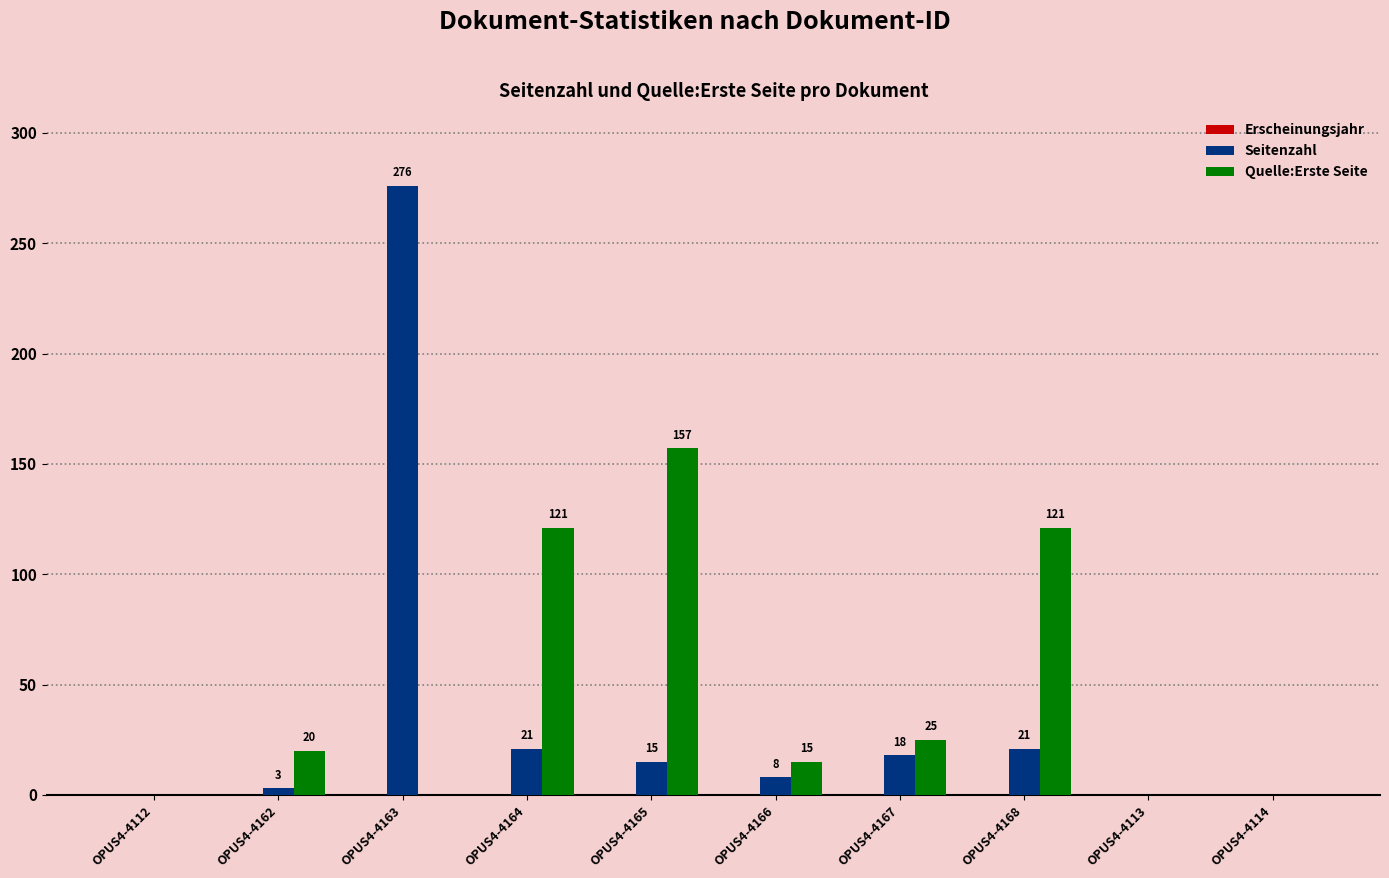

What is the total value across all series at OPUS4-4163?

276